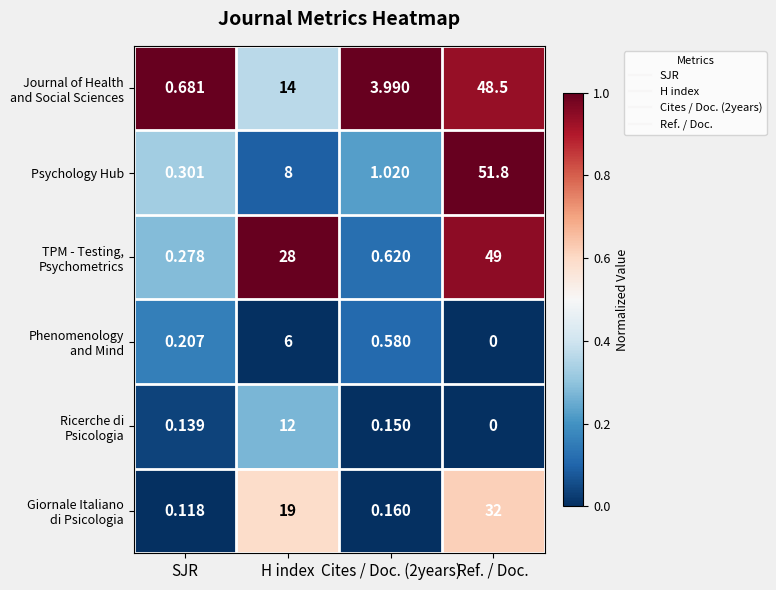

How many categories are shown in the chart?

4